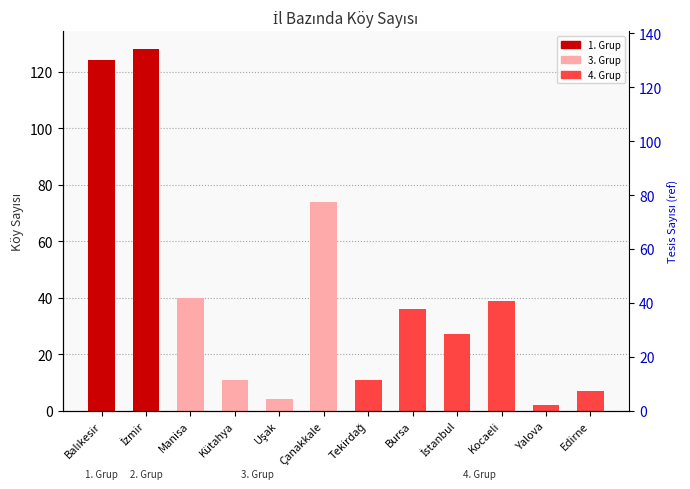

What position from the left is Edirne?

12